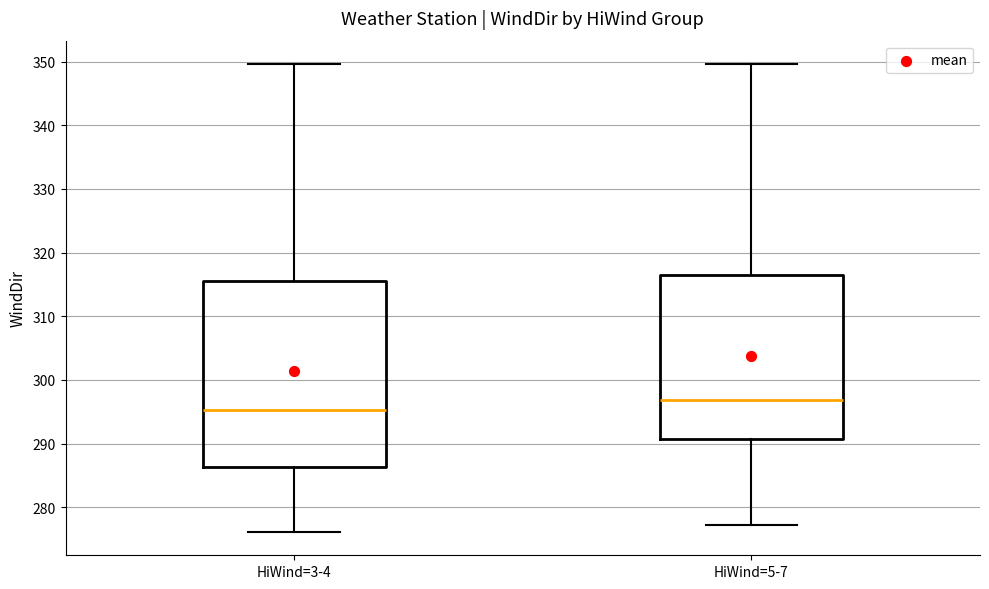

Reading left to right, read every box against the y-axis: the position of its median line, the range the box covers, and the ends of its whiskers. The values are not printed on the chart, so give them approximately, as read against the axis.

HiWind=3-4: median 295, box 286 to 316, whiskers 276 to 350
HiWind=5-7: median 297, box 291 to 316, whiskers 277 to 350